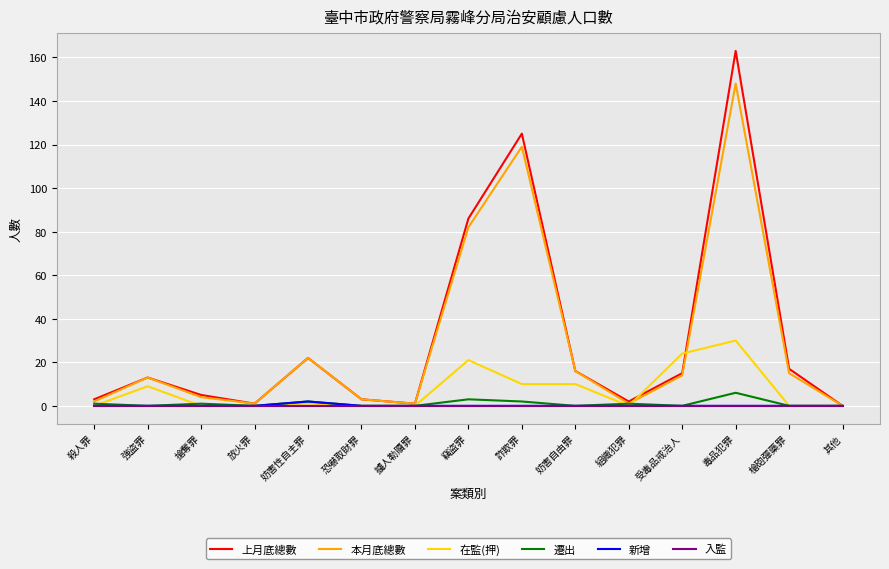

Which series has the widest spread of values?

上月底總數